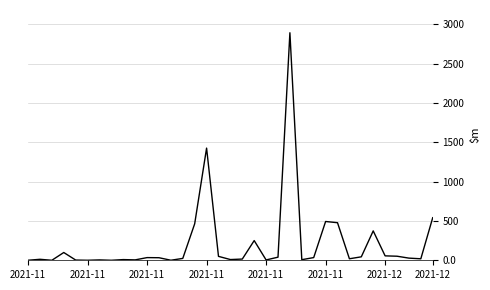

What is the greatest value displayed?

2892.1